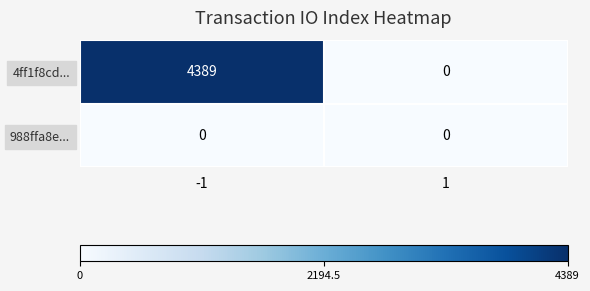

Rank the series by their average value, from highest to lowest.

4ff1f8cd..., 988ffa8e...